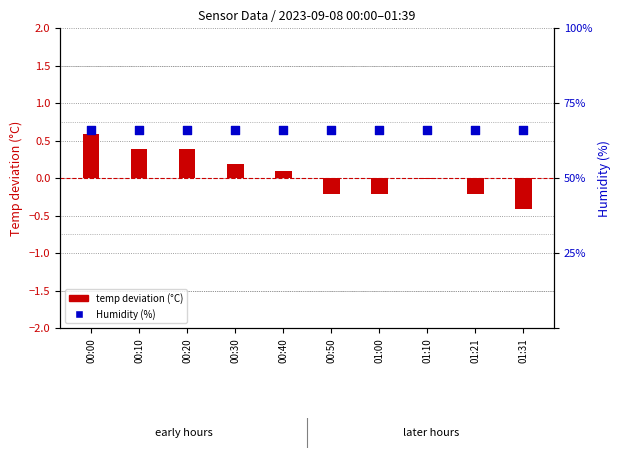

What are all the series names shown in the legend?

temp deviation (°C), Humidity (%)